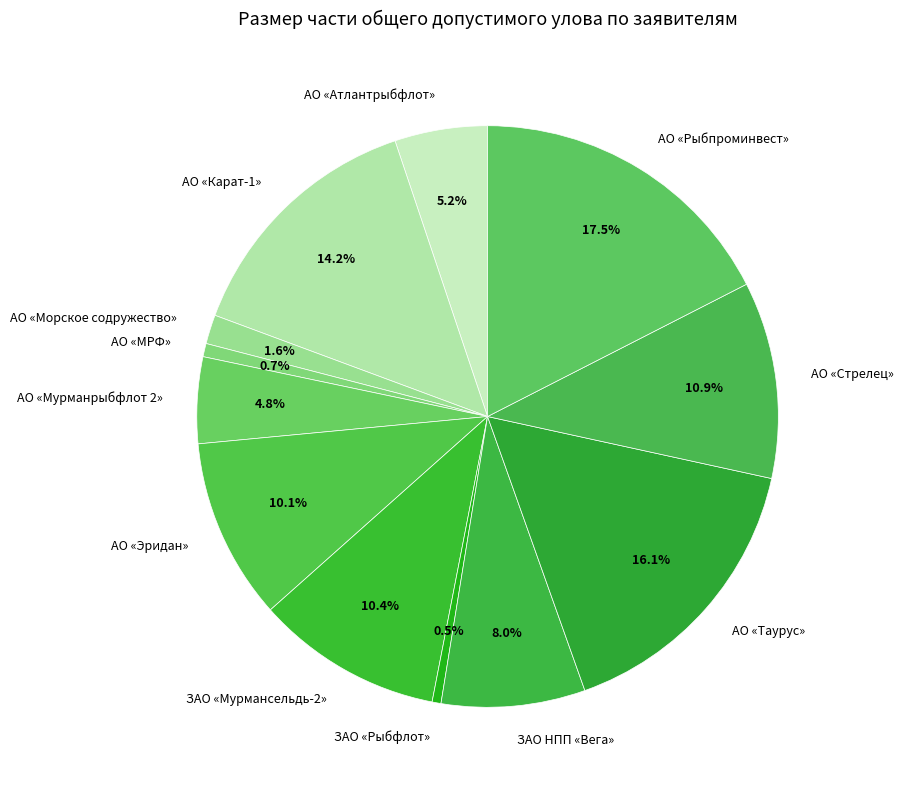

True or false: АО «Эридан» accounts for 21% of the total.

False